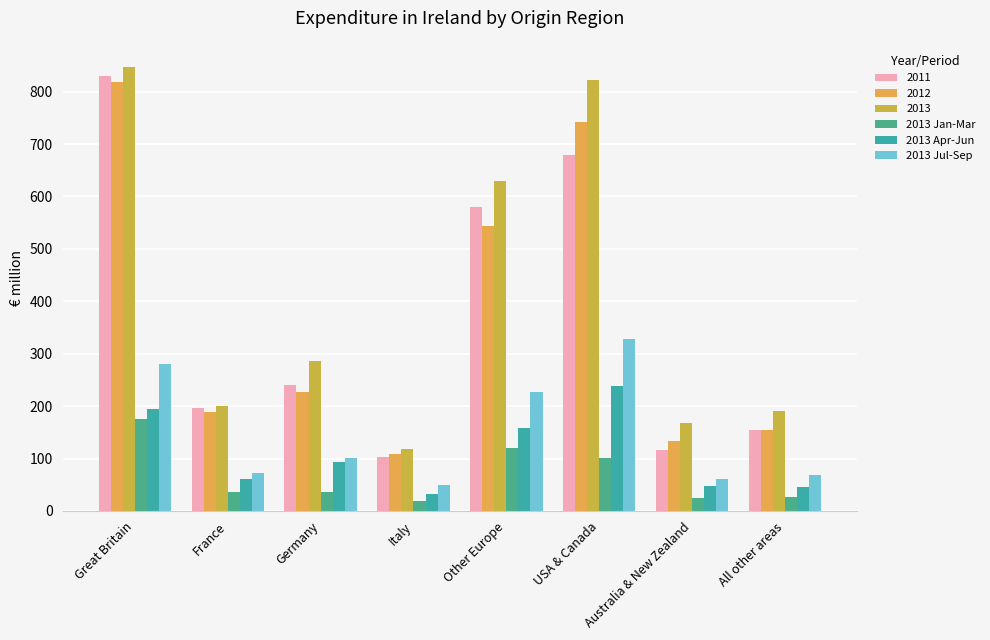

How many groups of bars are there?

8